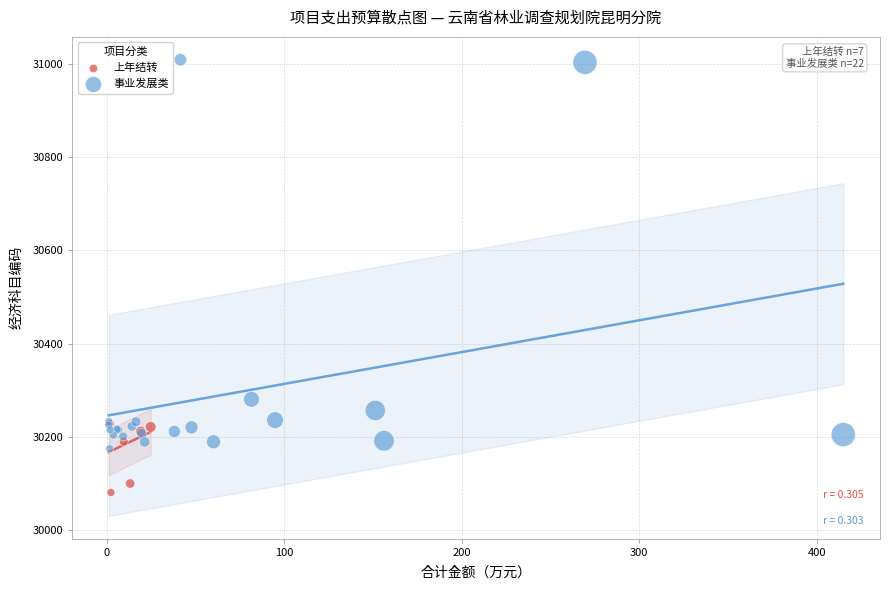

Which series has the largest Y range (max minus min)?

事业发展类